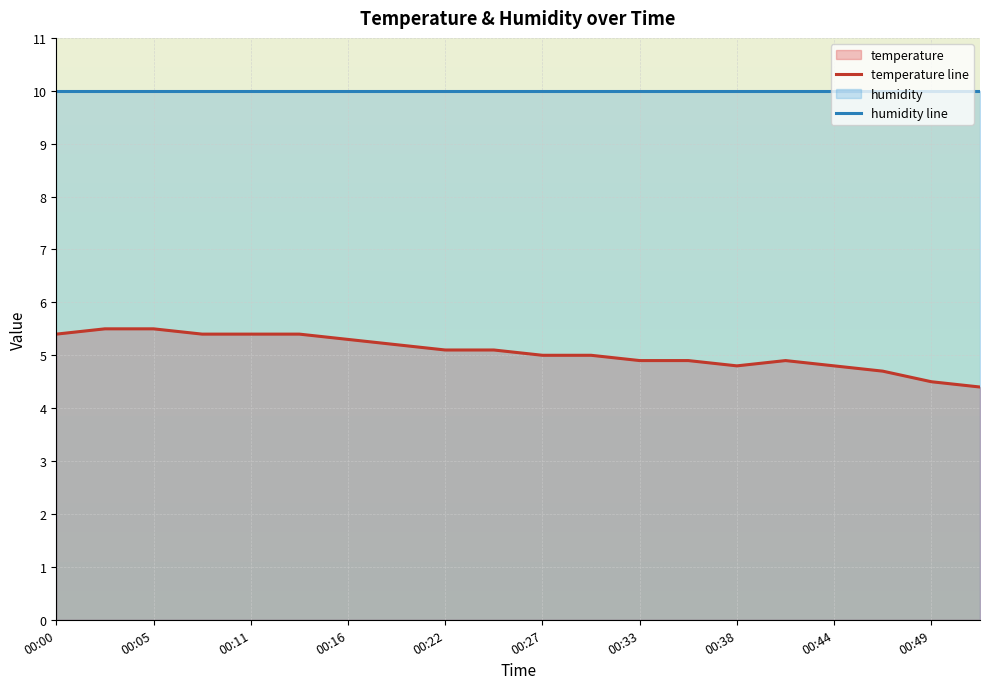

Which series has the largest range (max minus min)?

temperature line